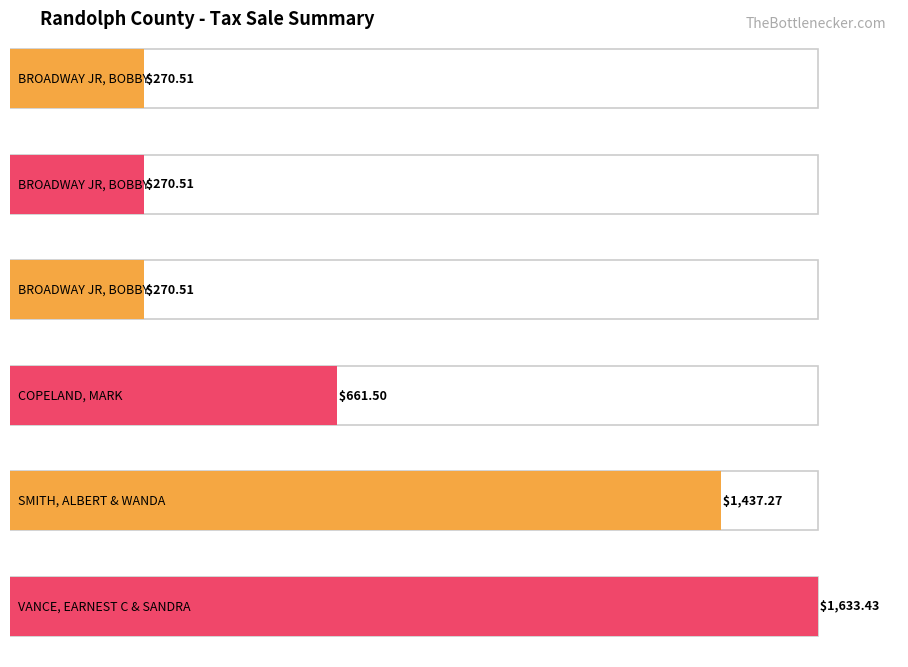

Reading right to left, transcribe all the data shown in this chart.

1633.4	1437.3	661.5	270.5	270.5	270.5